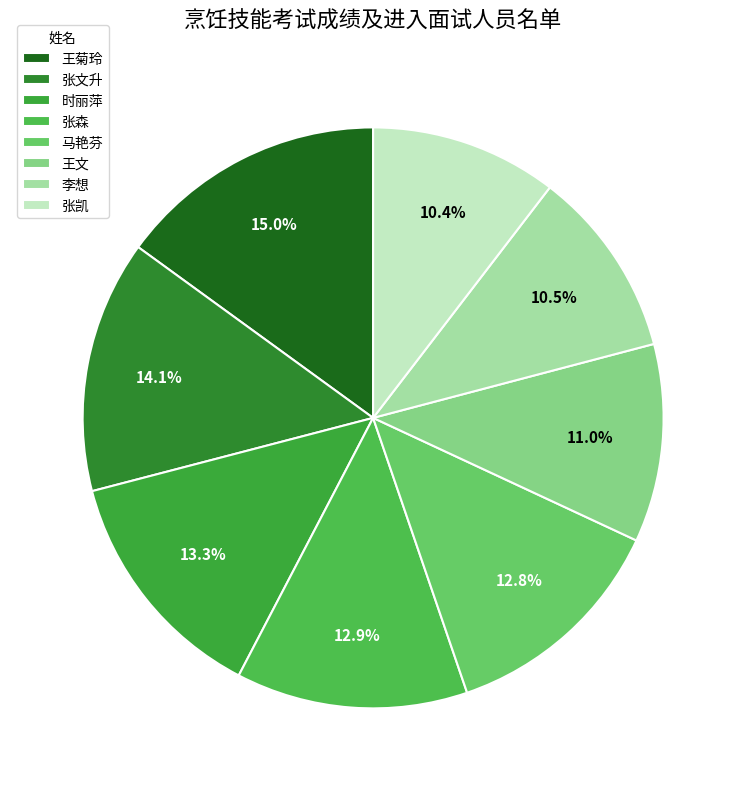

To the nearest percent, what is the average slice percentage?

12%